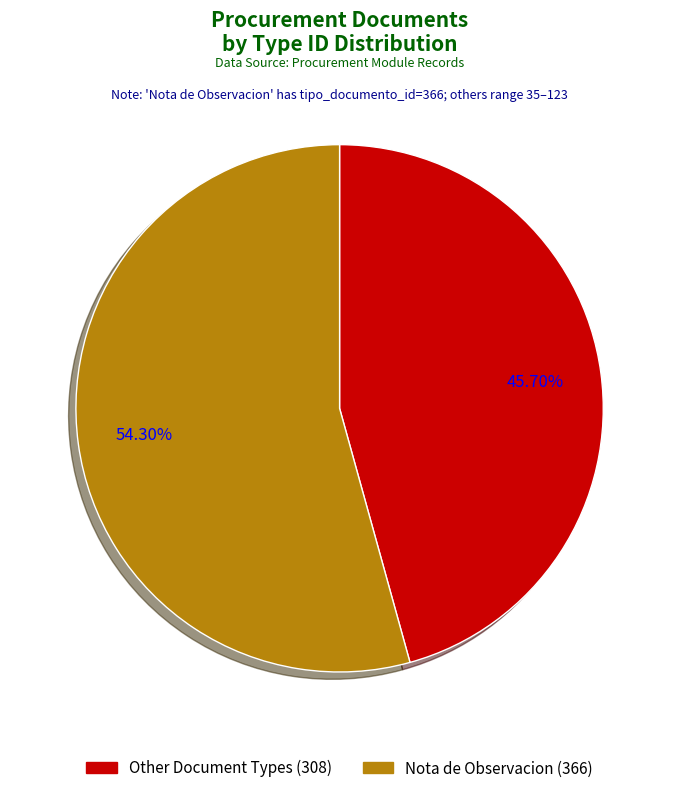

Is there a majority slice in this chart?

Yes